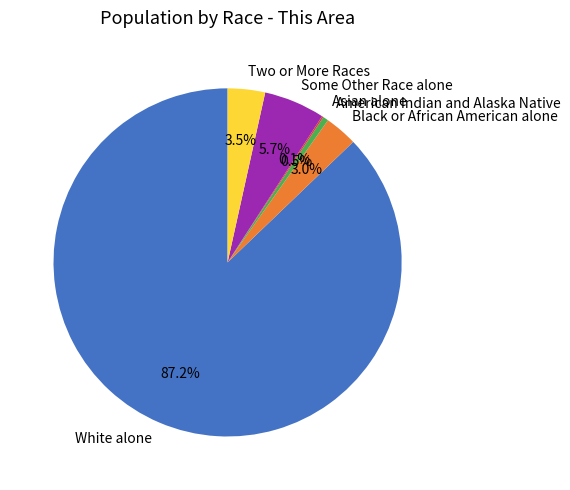

Which slice is the largest?

White alone